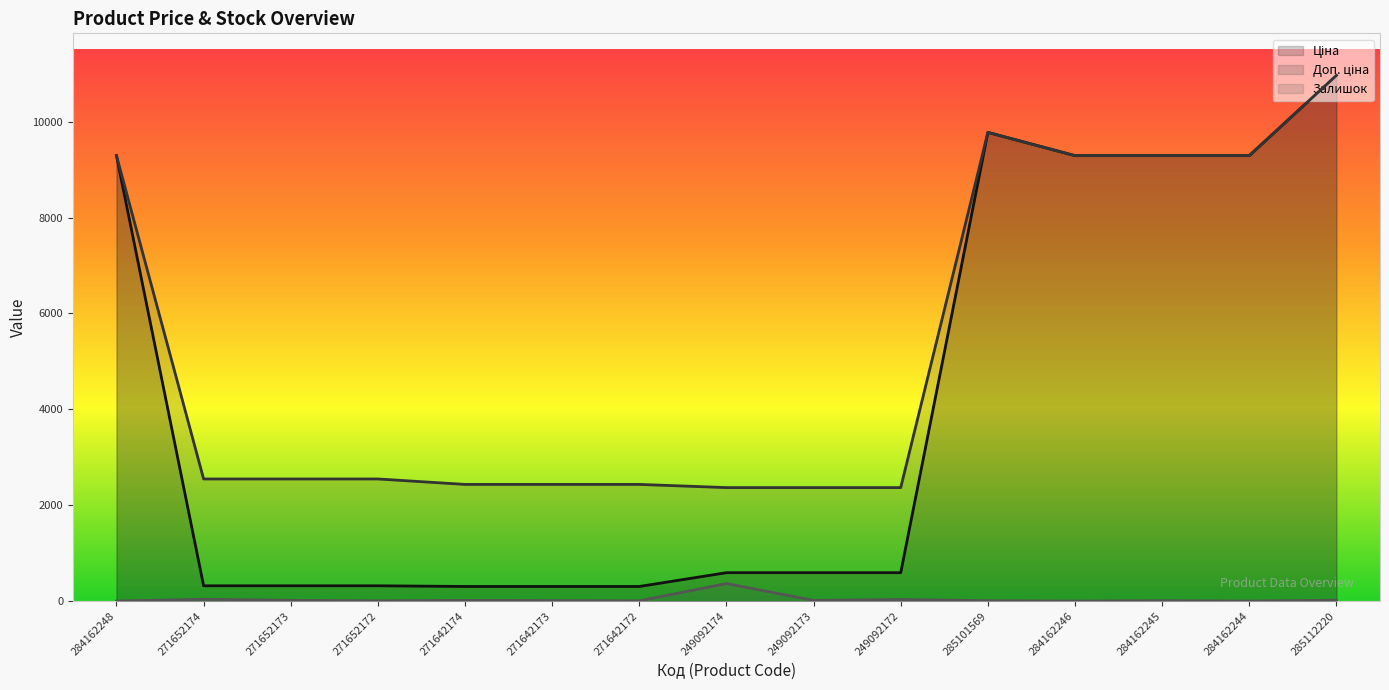

Reading right to left, transcribe all the data shown in this chart.

Ціна: 10964.4	9290.5	9290.5	9290.5	9775.5	591.6	591.6	591.6	304.1	304.1	304.1	318.3	318.3	318.3	9290.5
Доп. ціна: 10964.4	9290.5	9290.5	9290.5	9775.5	2366.5	2366.5	2366.5	2432.8	2432.8	2432.8	2546.4	2546.4	2546.4	9290.5
Залишок: 17.0	0.0	8.0	0.0	7.0	33.0	14.0	365.0	5.0	10.0	14.0	5.0	15.0	38.0	0.0